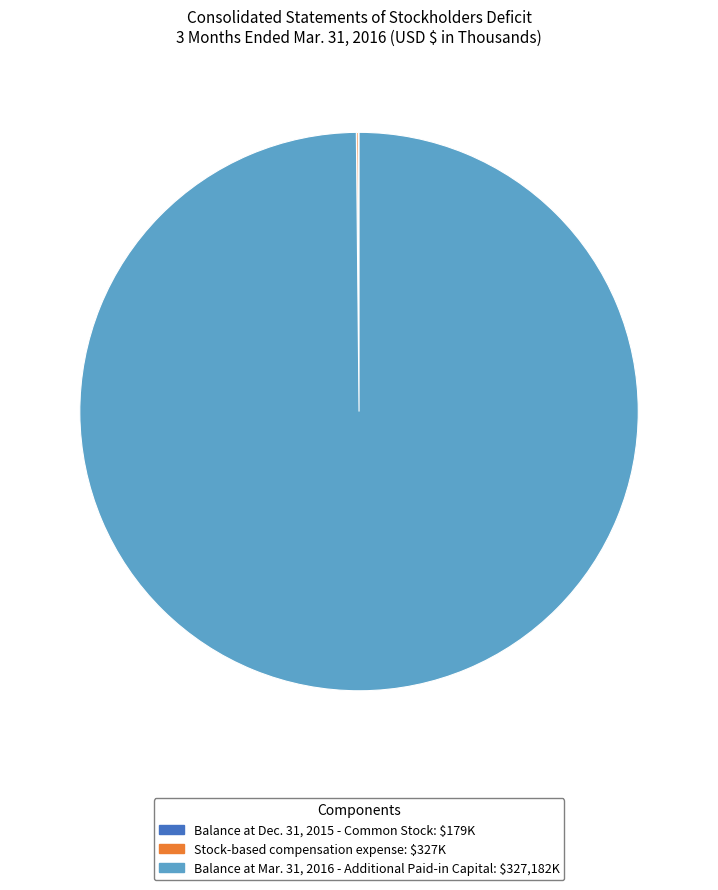

Does any single category account for the majority?

Yes